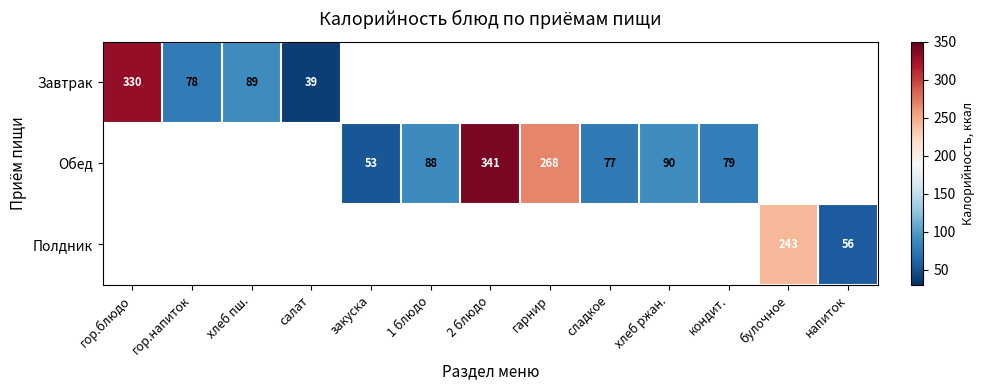

True or false: Обед has a value of 88 at 1 блюдо.

True